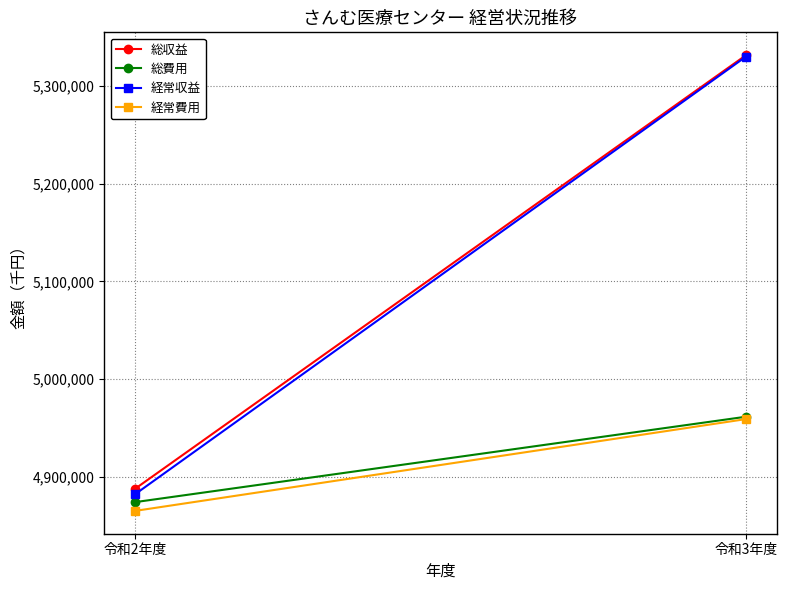

What is the sum of the 経常費用 values at 令和2年度 and 令和3年度?

9824703